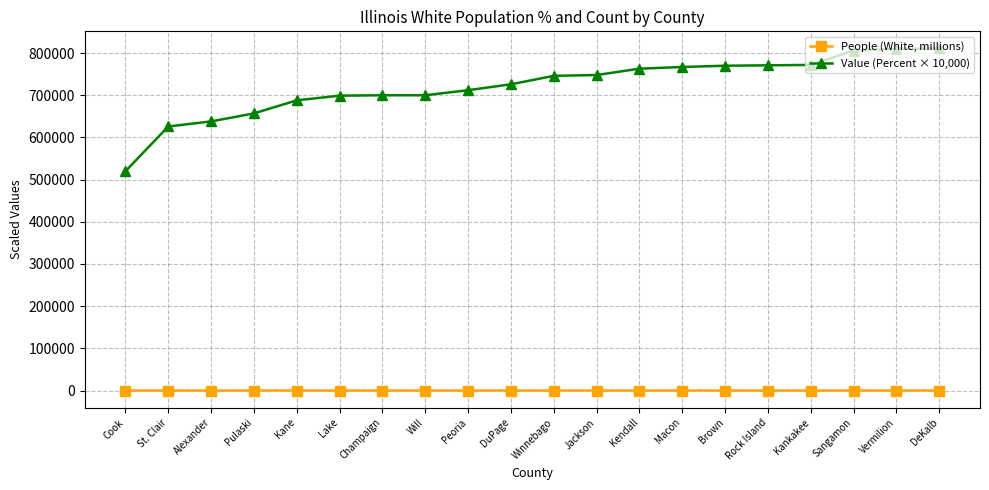

Which series has the widest spread of values?

Value (Percent × 10,000)